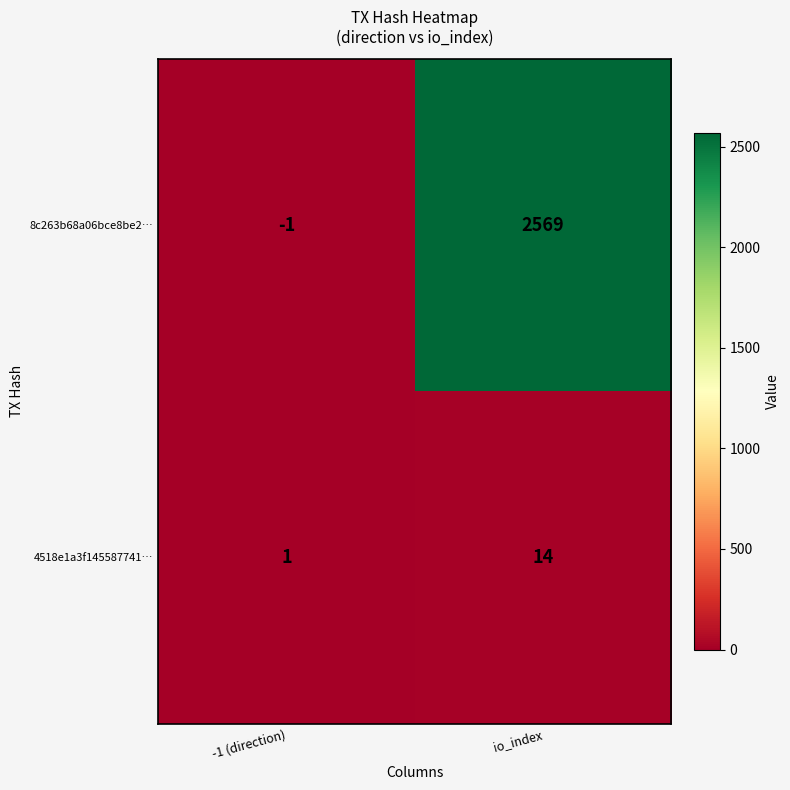

Rank the series by their average value, from lowest to highest.

4518e1a3f145587741…, 8c263b68a06bce8be2…